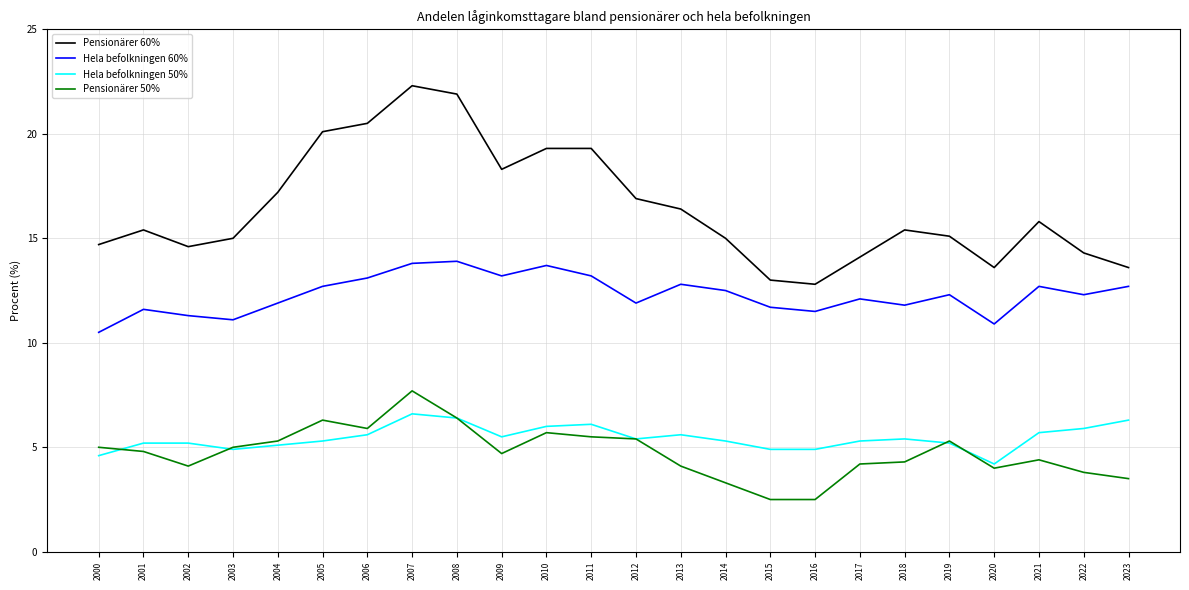

Read the Pensionärer 50% value at 2013.

4.1